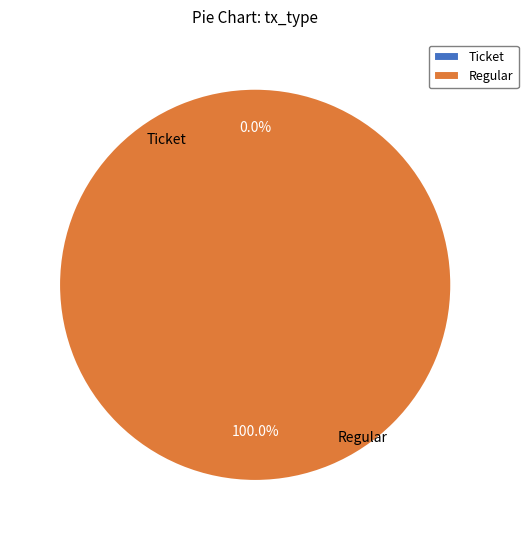

Rank the categories by value from lowest to highest.

Ticket, Regular